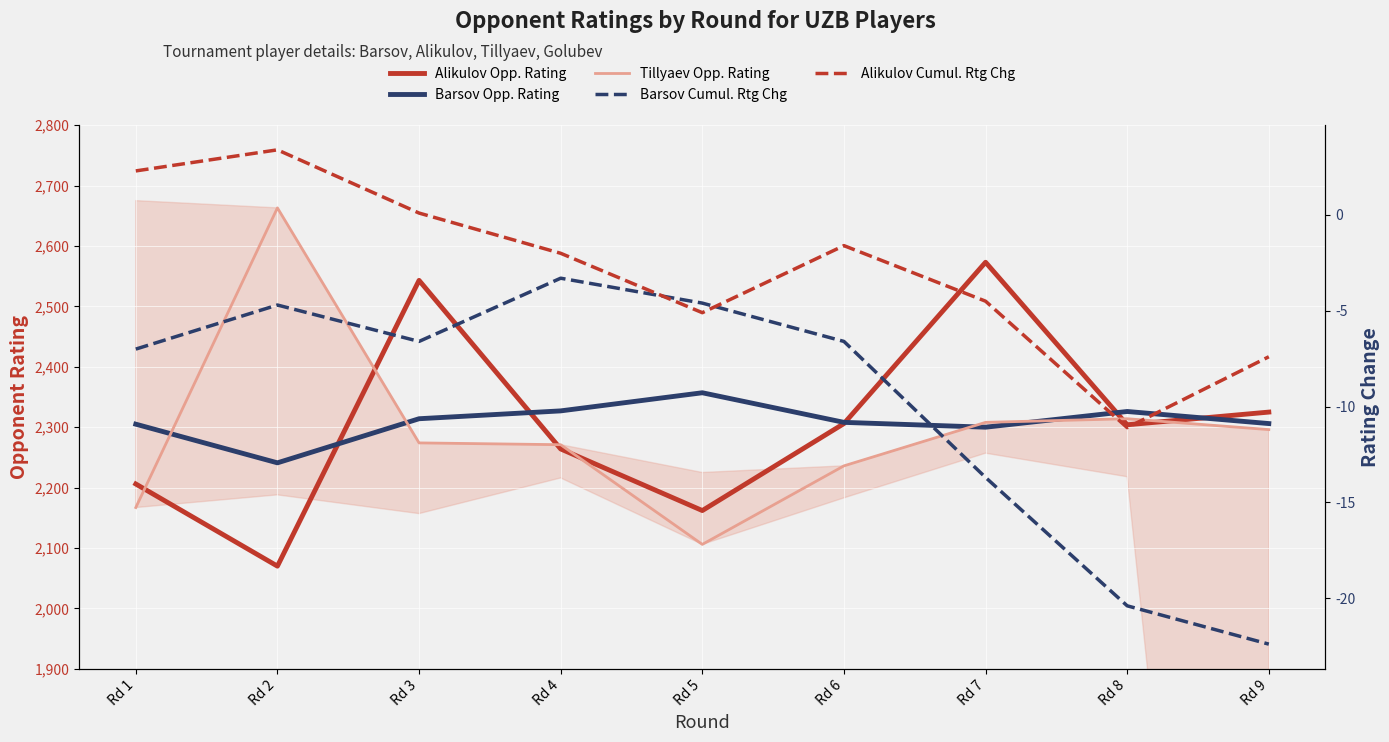

How many lines are shown in the chart?

5